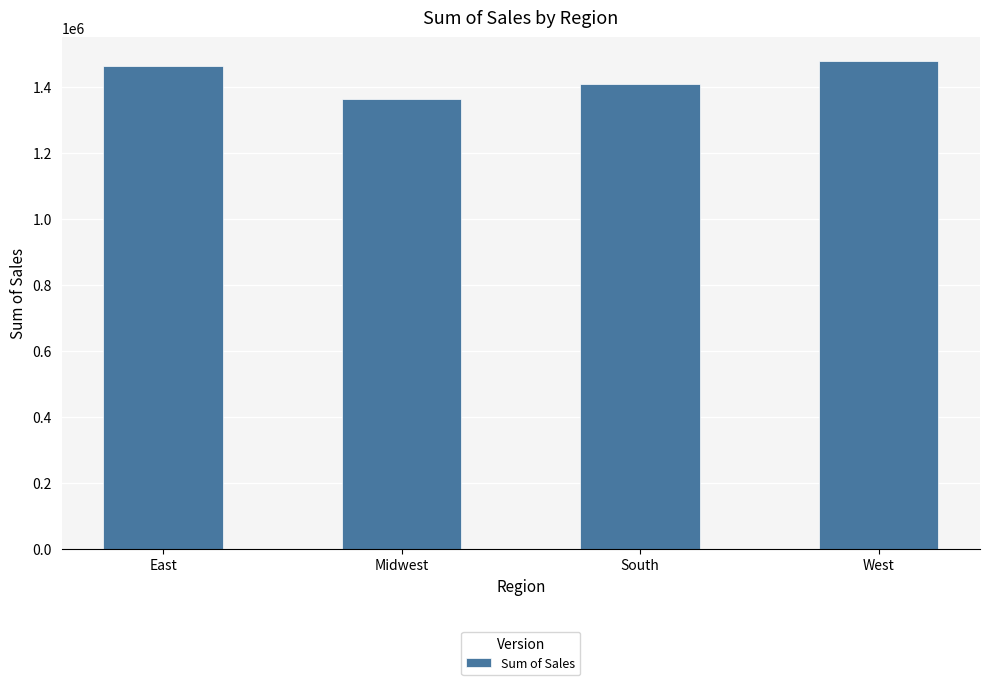

The chart shows a value of 1841851 at Midwest. True or false?

False